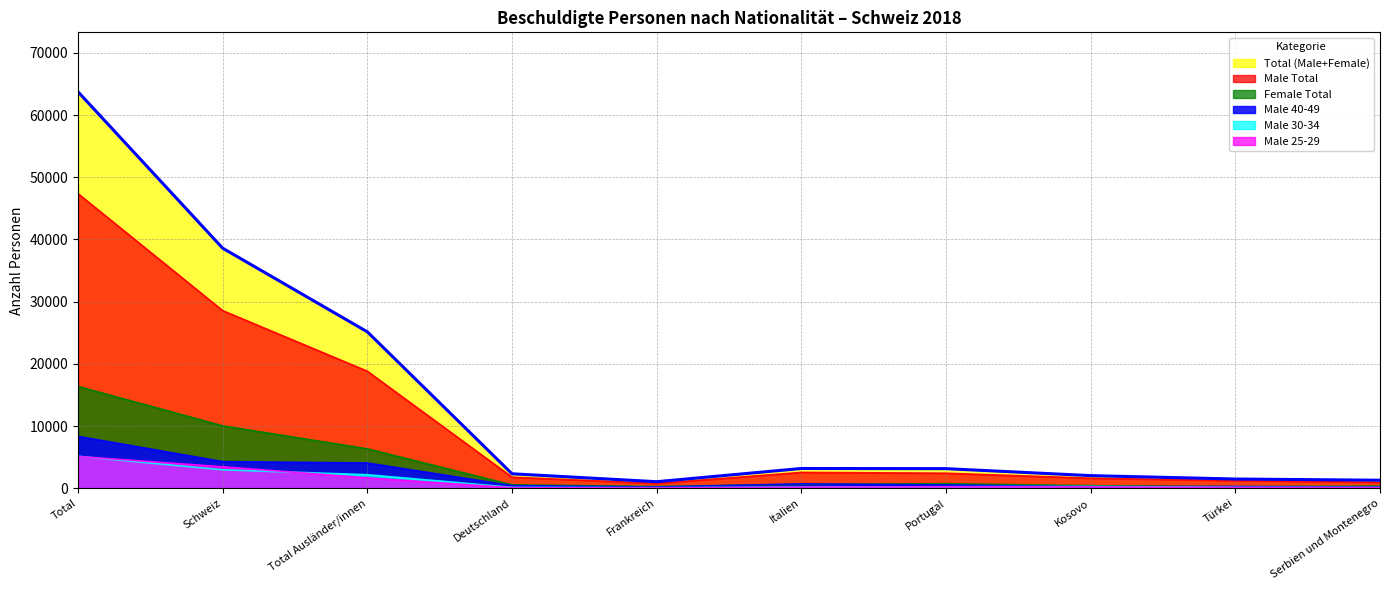

Where do Female Total and Male 40-49 first cross each other?

Frankreich and Italien